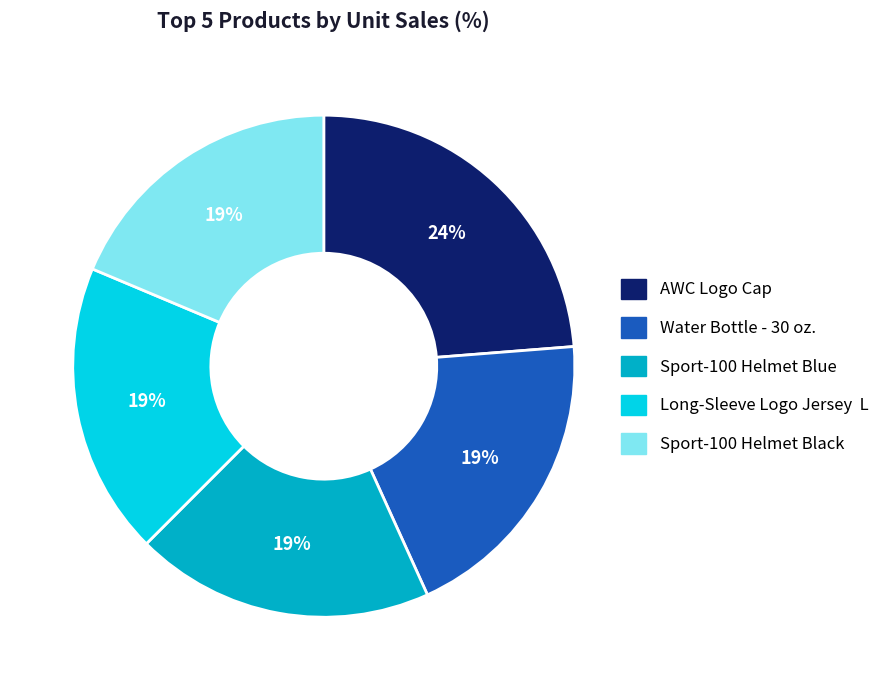

To the nearest percent, what is the difference between the largest and smallest slice percentages?

5%